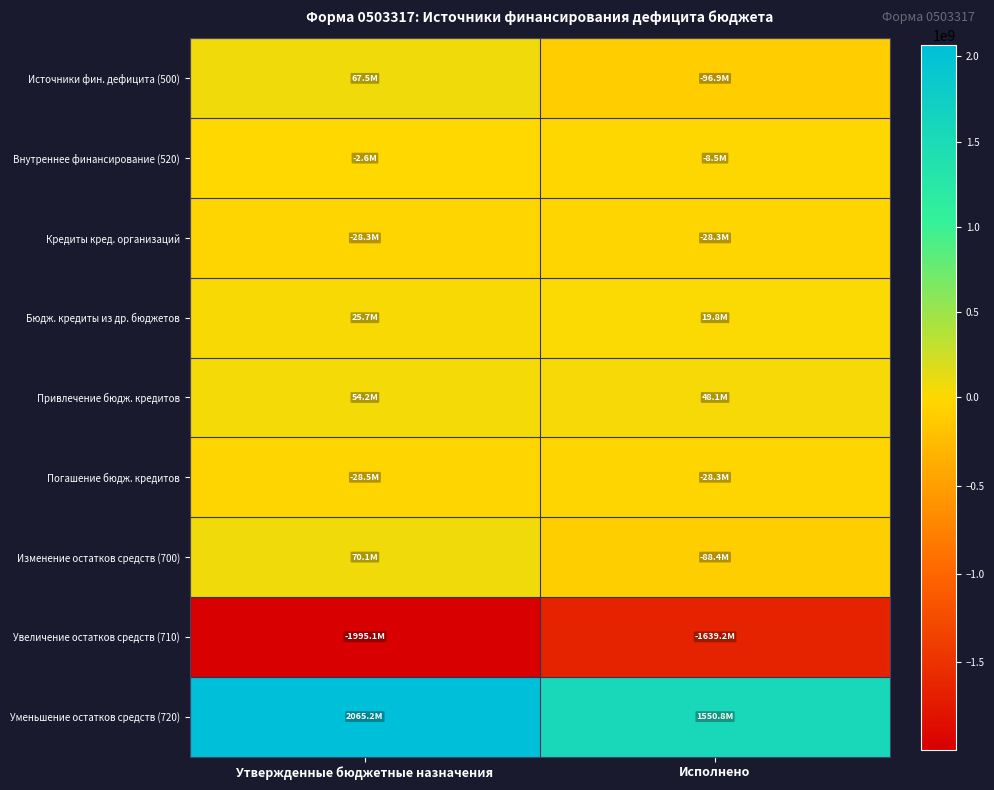

Reading left to right, what are all the values shown in this chart?

Источники фин. дефицита (500): Утвержденные бюджетные назначения=67515836.5	Исполнено=-96889204.5
Внутреннее финансирование (520): Утвержденные бюджетные назначения=-2613060.1	Исполнено=-8496379.0
Кредиты кред. организаций: Утвержденные бюджетные назначения=-28321779.0	Исполнено=-28321779.0
Бюдж. кредиты из др. бюджетов: Утвержденные бюджетные назначения=25708718.9	Исполнено=19825400.0
Привлечение бюдж. кредитов: Утвержденные бюджетные назначения=54195000.0	Исполнено=48147400.0
Погашение бюдж. кредитов: Утвержденные бюджетные назначения=-28486281.1	Исполнено=-28322000.0
Изменение остатков средств (700): Утвержденные бюджетные назначения=70128896.6	Исполнено=-88392825.5
Увеличение остатков средств (710): Утвержденные бюджетные назначения=-1995109828.2	Исполнено=-1639162743.9
Уменьшение остатков средств (720): Утвержденные бюджетные назначения=2065238724.8	Исполнено=1550769918.3